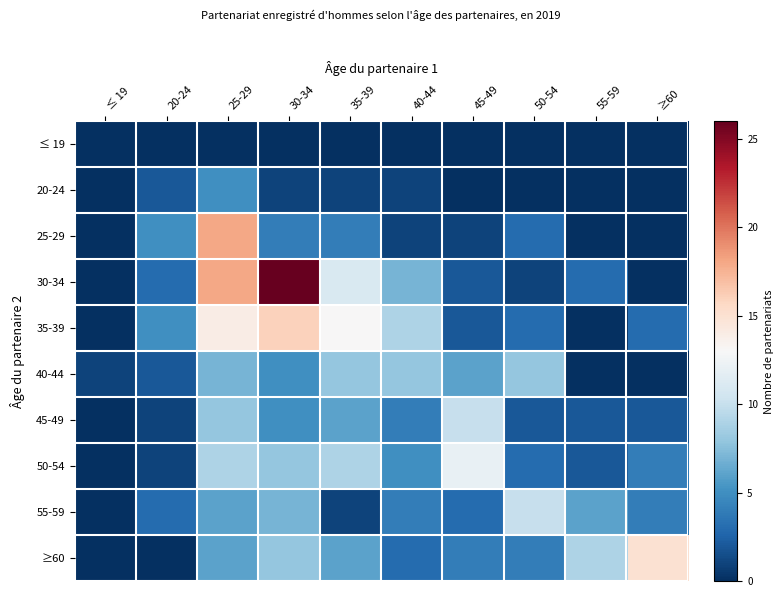

List the series in order of their peak value, lowest first.

≤ 19, 20-24, 40-44, 45-49, 55-59, 50-54, ≥60, 35-39, 25-29, 30-34